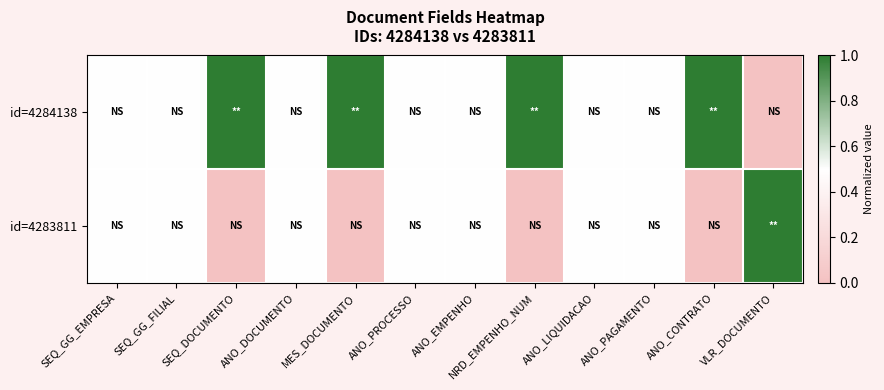

Which category has the lowest value across all series?

VLR_DOCUMENTO